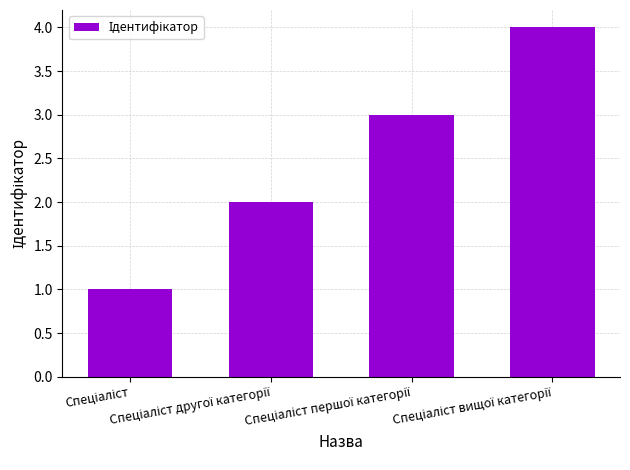

Are the bars horizontal?

No